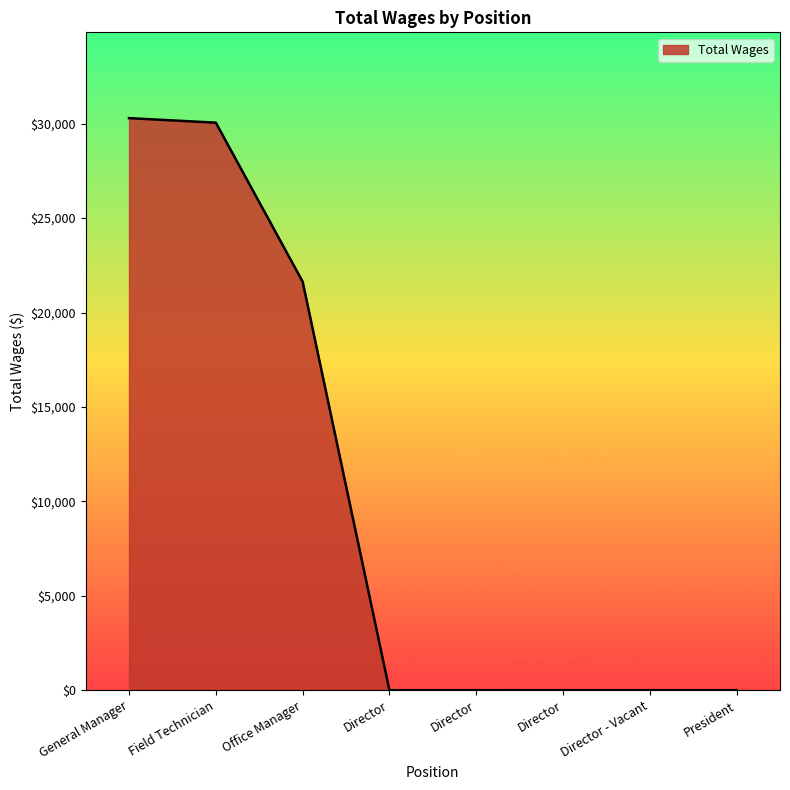

At which category does the chart reach its peak across all series?

General Manager